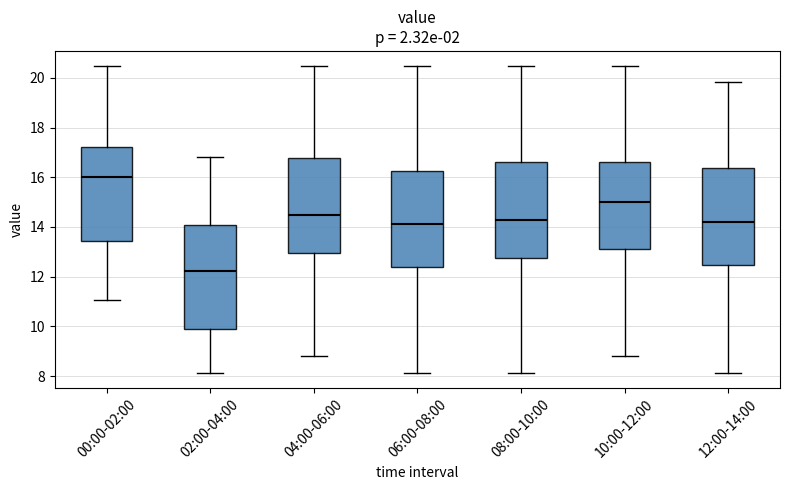

Reading left to right, transcribe this box plot: for each box, give where its median line is, the range the box spans, and where its two whiskers end, as read against the y-axis. The values are not printed on the chart, so give them approximately, as read against the axis.

00:00-02:00: median 16.0, box 13.4 to 17.2, whiskers 11.0 to 20.4
02:00-04:00: median 12.2, box 10.0 to 14.0, whiskers 8.2 to 16.8
04:00-06:00: median 14.6, box 13.0 to 16.8, whiskers 8.8 to 20.4
06:00-08:00: median 14.2, box 12.4 to 16.2, whiskers 8.2 to 20.4
08:00-10:00: median 14.2, box 12.8 to 16.6, whiskers 8.2 to 20.4
10:00-12:00: median 15.0, box 13.2 to 16.6, whiskers 8.8 to 20.4
12:00-14:00: median 14.2, box 12.4 to 16.4, whiskers 8.2 to 19.8